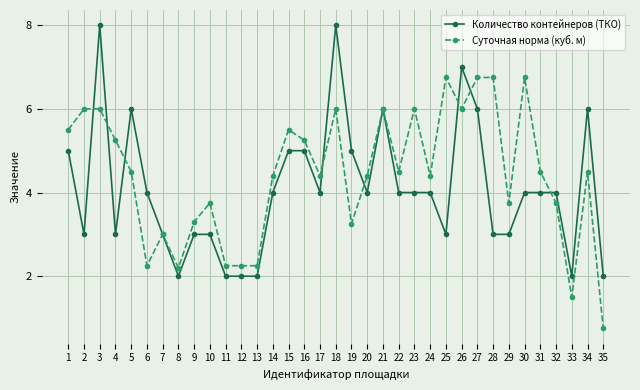

At which category does Суточная норма (куб. м) reach its first local valley?

6